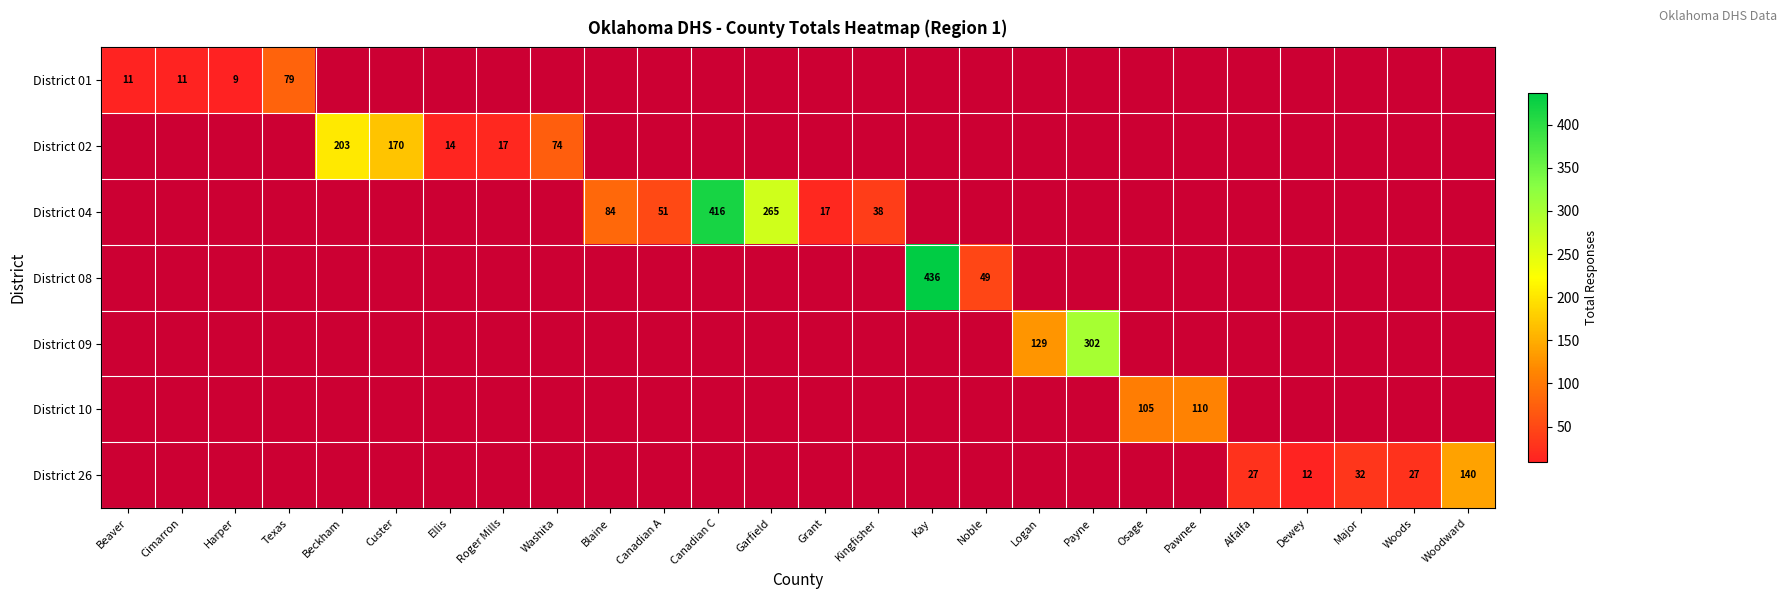

Is it true that District 02 equals 203 at Beckham?

True